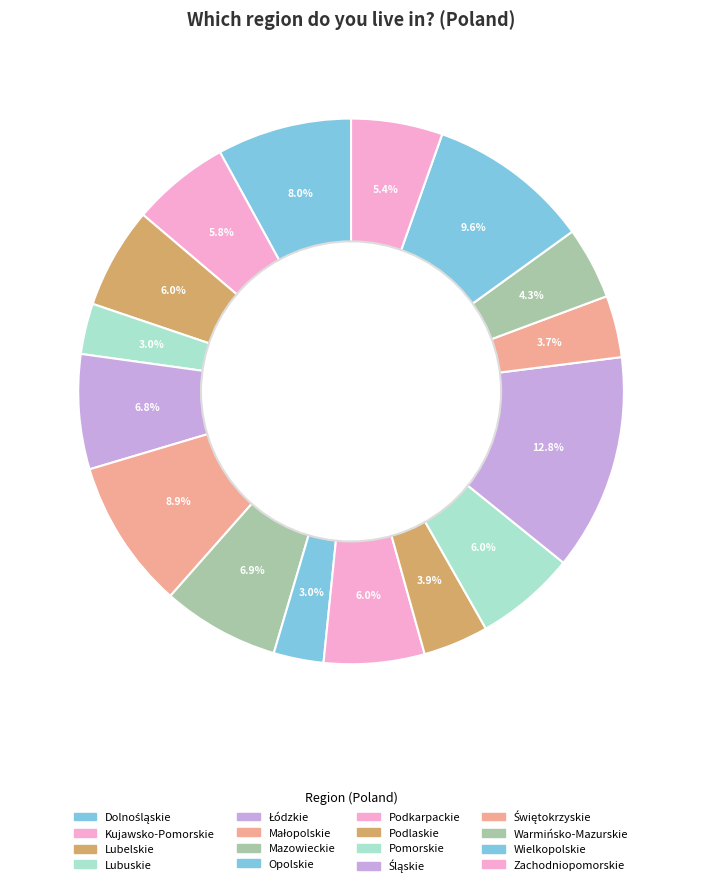

How many slices are in this pie chart?

16